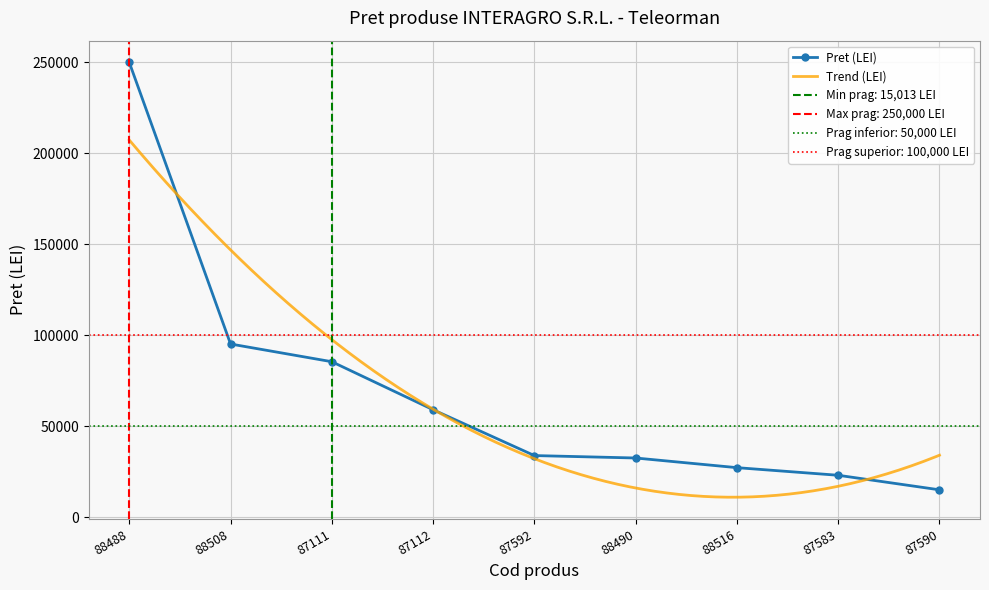

What is the change in value from 88490 to 87583?

-9498